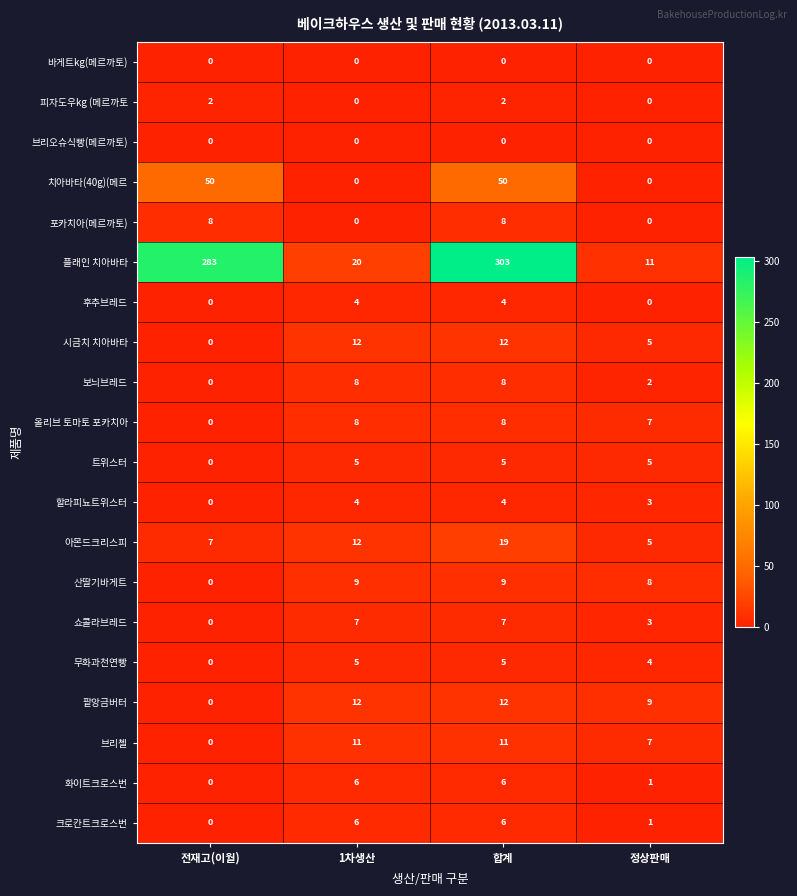

The value of 치아바타(40g)(메르 at 1차생산 is 0. True or false?

True